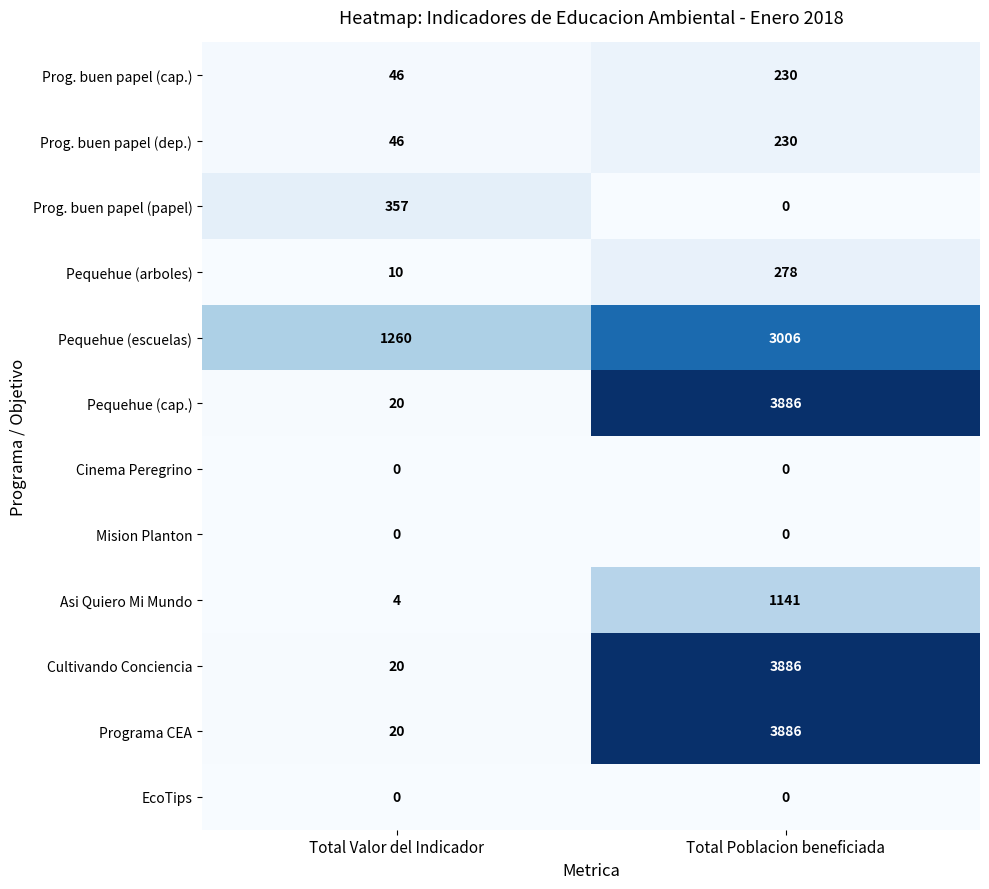

Is the value of Mision Planton at Total Valor del Indicador greater than the value of Pequehue (cap.) at Total Poblacion beneficiada?

No